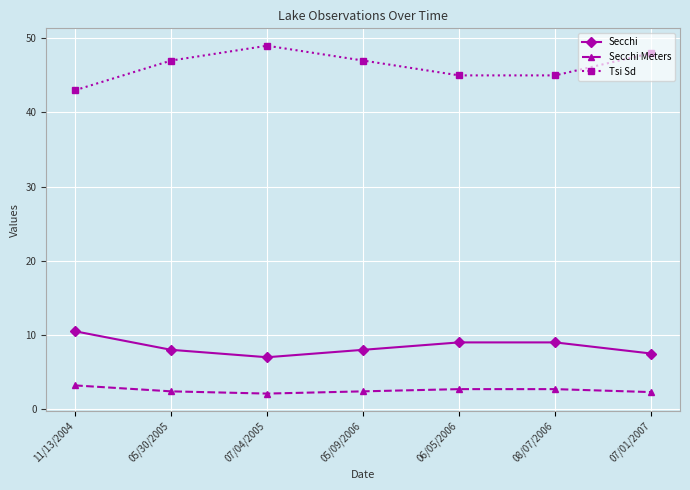

How many interior local peaks does the Tsi Sd series have?

1